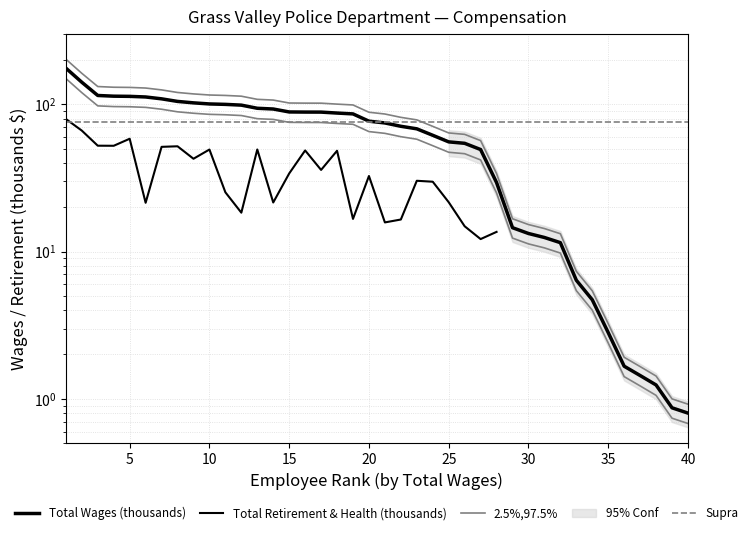

The chart shows a value of 144.3 at 13. True or false?

False